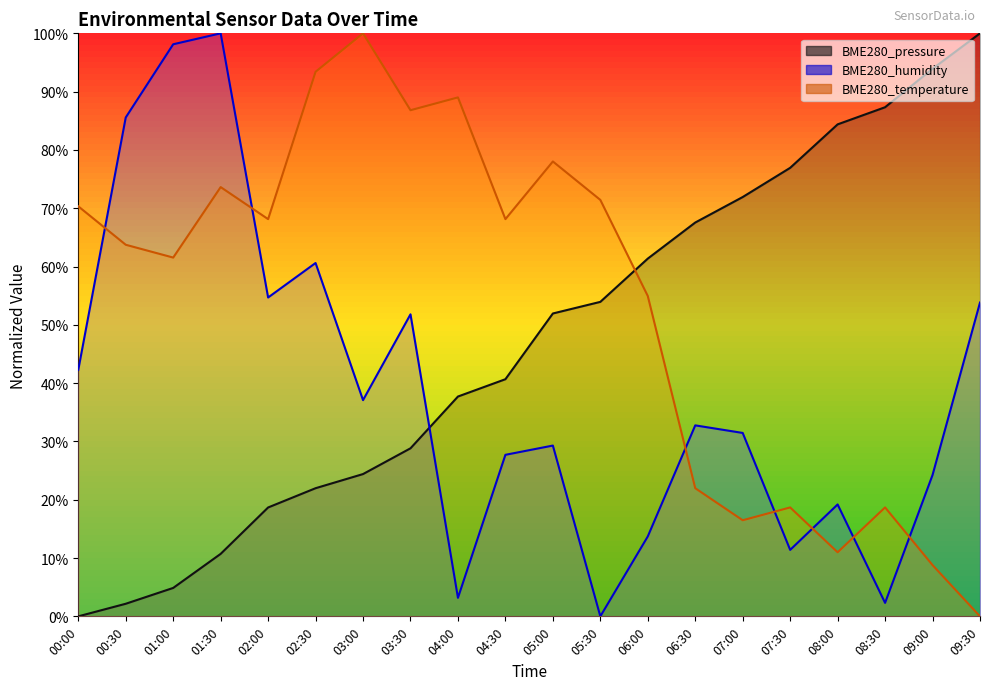

At 09:30, list the series in order from largest to smallest.

BME280_pressure, BME280_humidity, BME280_temperature